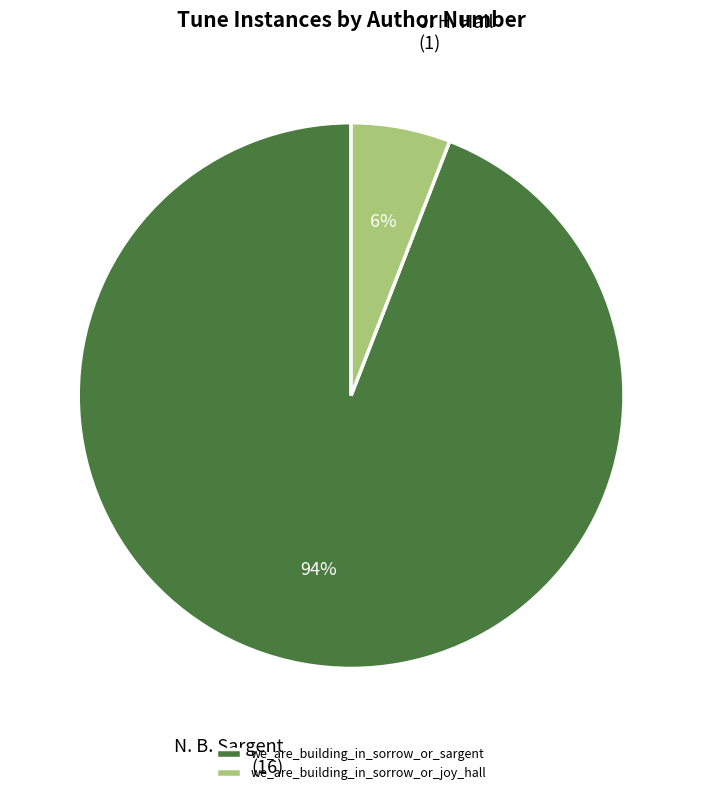

What is the majority slice?

we_are_building_in_sorrow_or_sargent